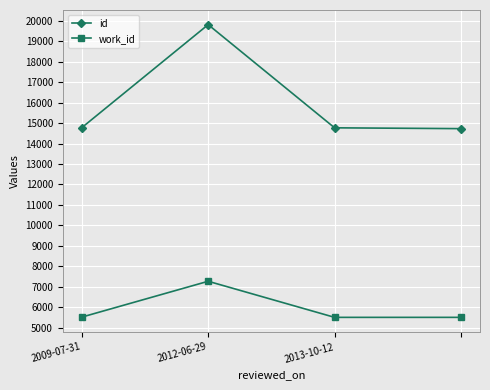

What is the sum of all work_id values?

23796